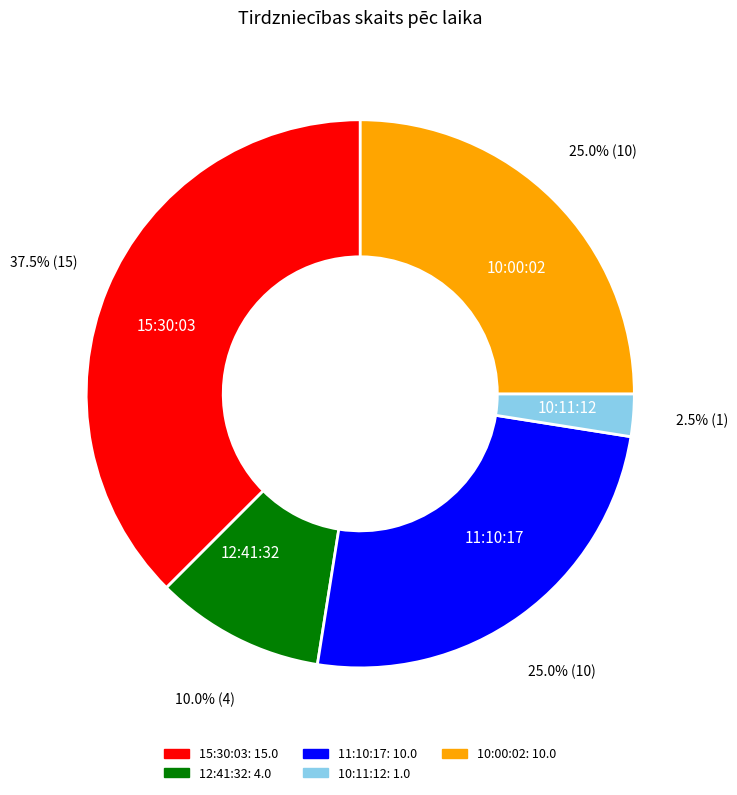

What is the smallest slice in the pie chart?

10:11:12